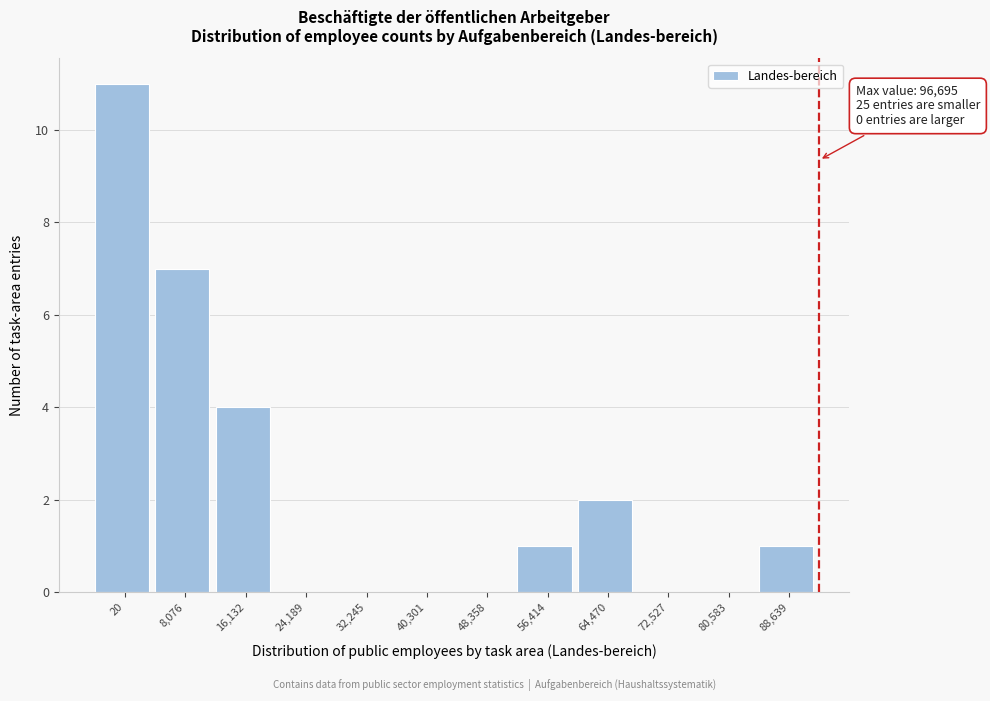

What is the greatest value displayed?

11